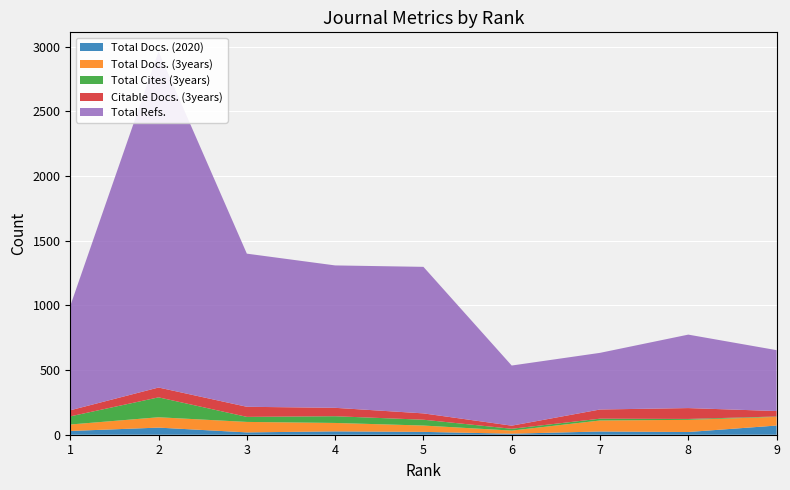

Reading left to right, list all the values displayed in this chart.

Total Docs. (2020): 29	55	18	26	22	8	25	21	71
Total Docs. (3years): 50	80	81	65	49	24	85	94	67
Total Refs.: 807	2598	1184	1101	1133	465	438	568	471
Total Cites (3years): 63	154	39	52	45	14	14	7	3
Citable Docs. (3years): 47	76	78	65	49	24	71	84	42